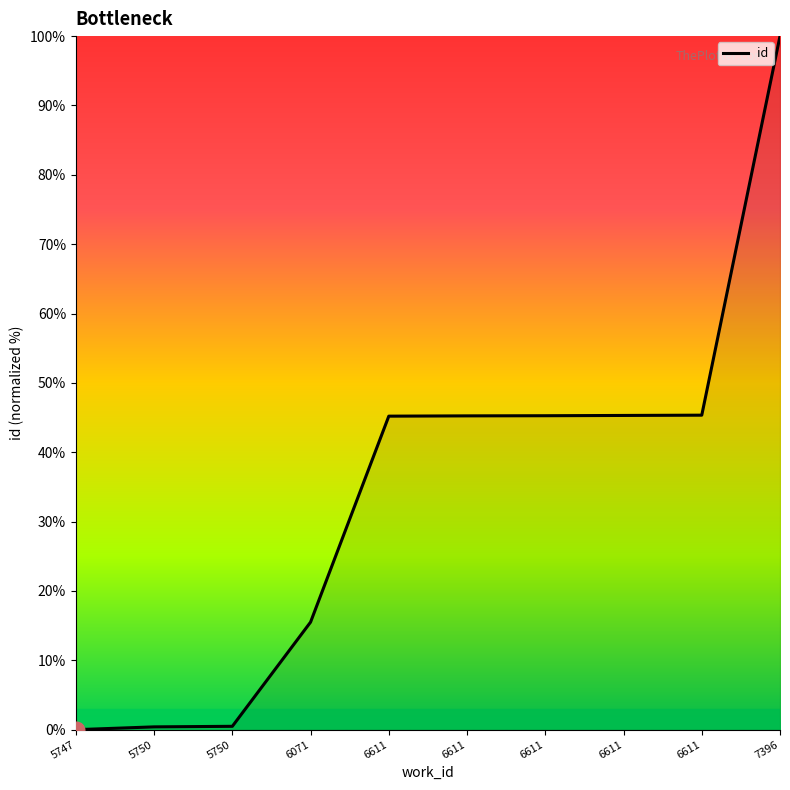

Is it true that the value at 6071 is 24.5?

False